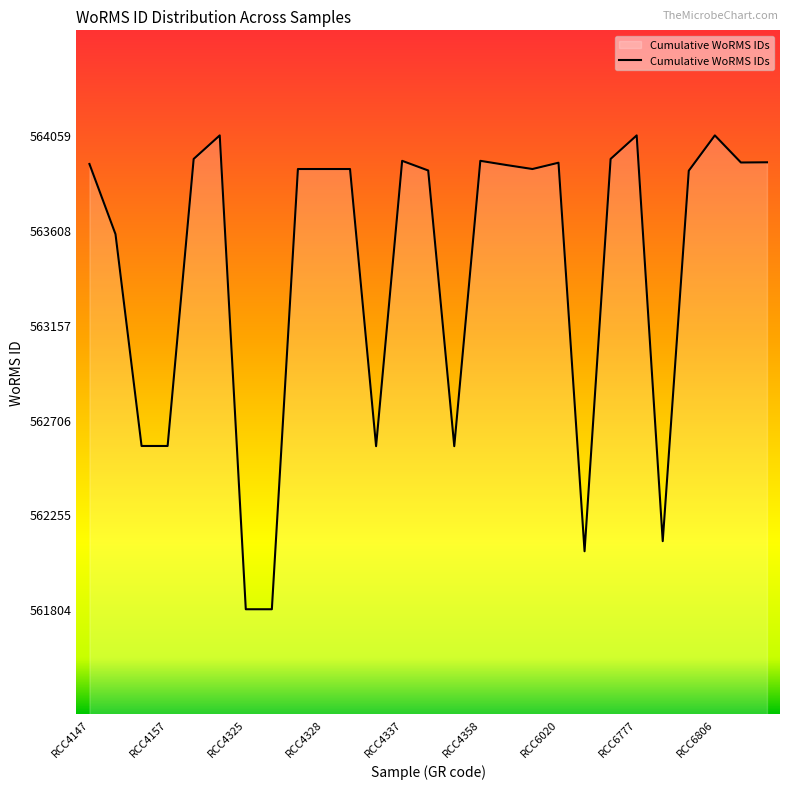

What is the greatest value displayed?

564059